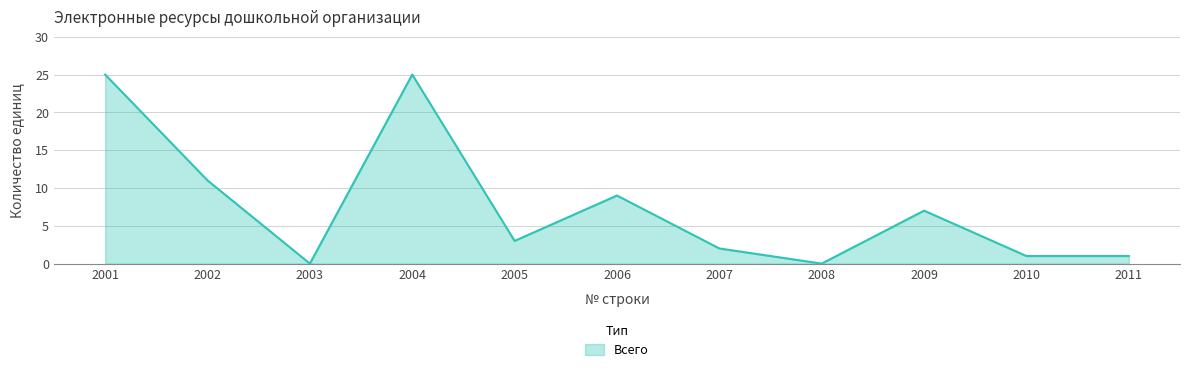

What is the difference between the maximum and minimum values?

25